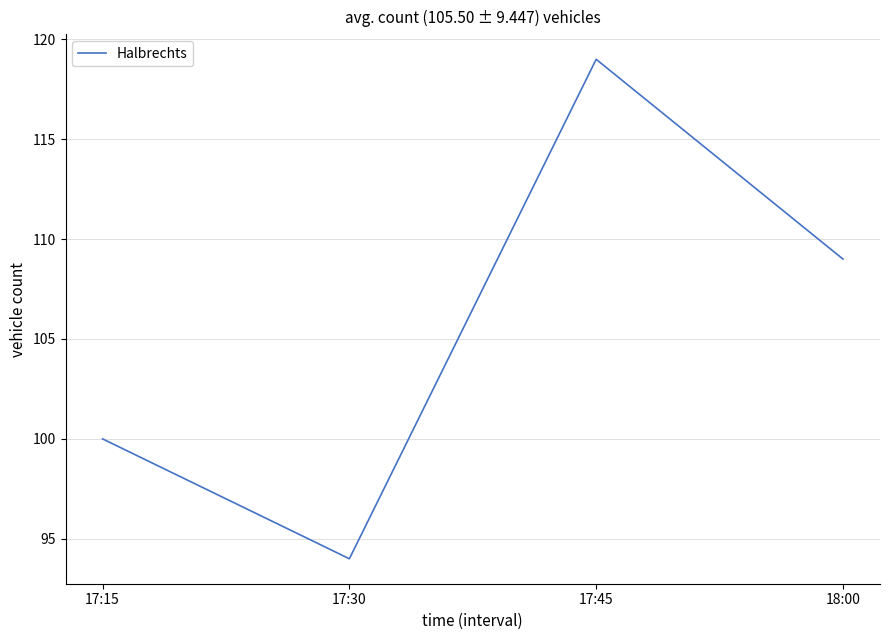

Does the chart display data point markers on the line(s)?

No